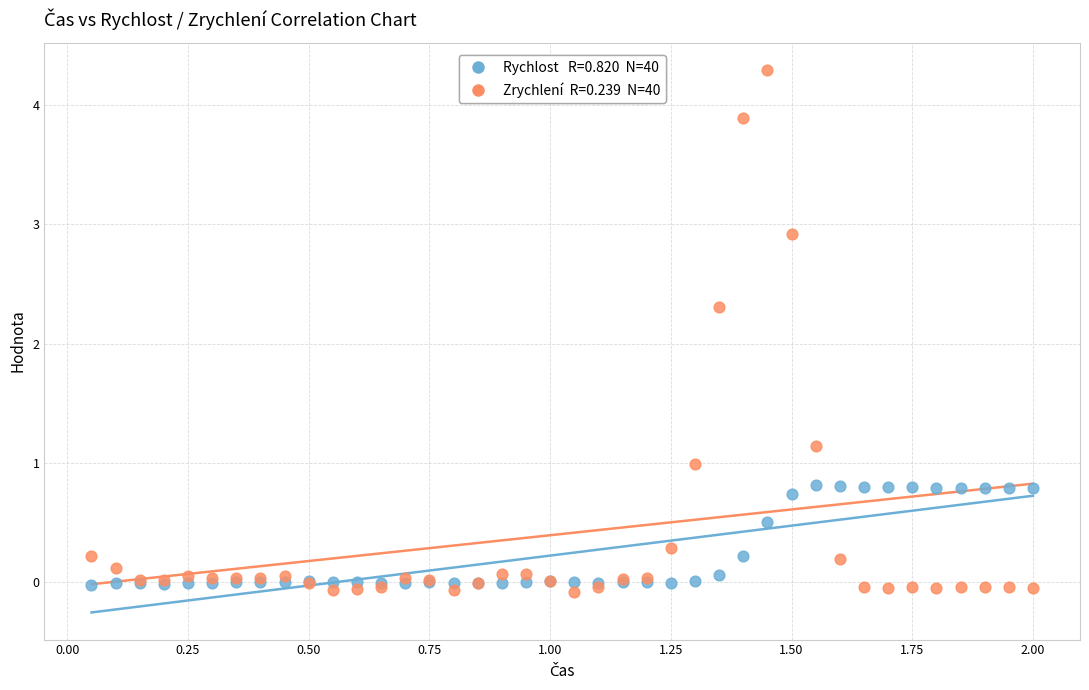

Across all series, what Y value is closest to 2?

2.3